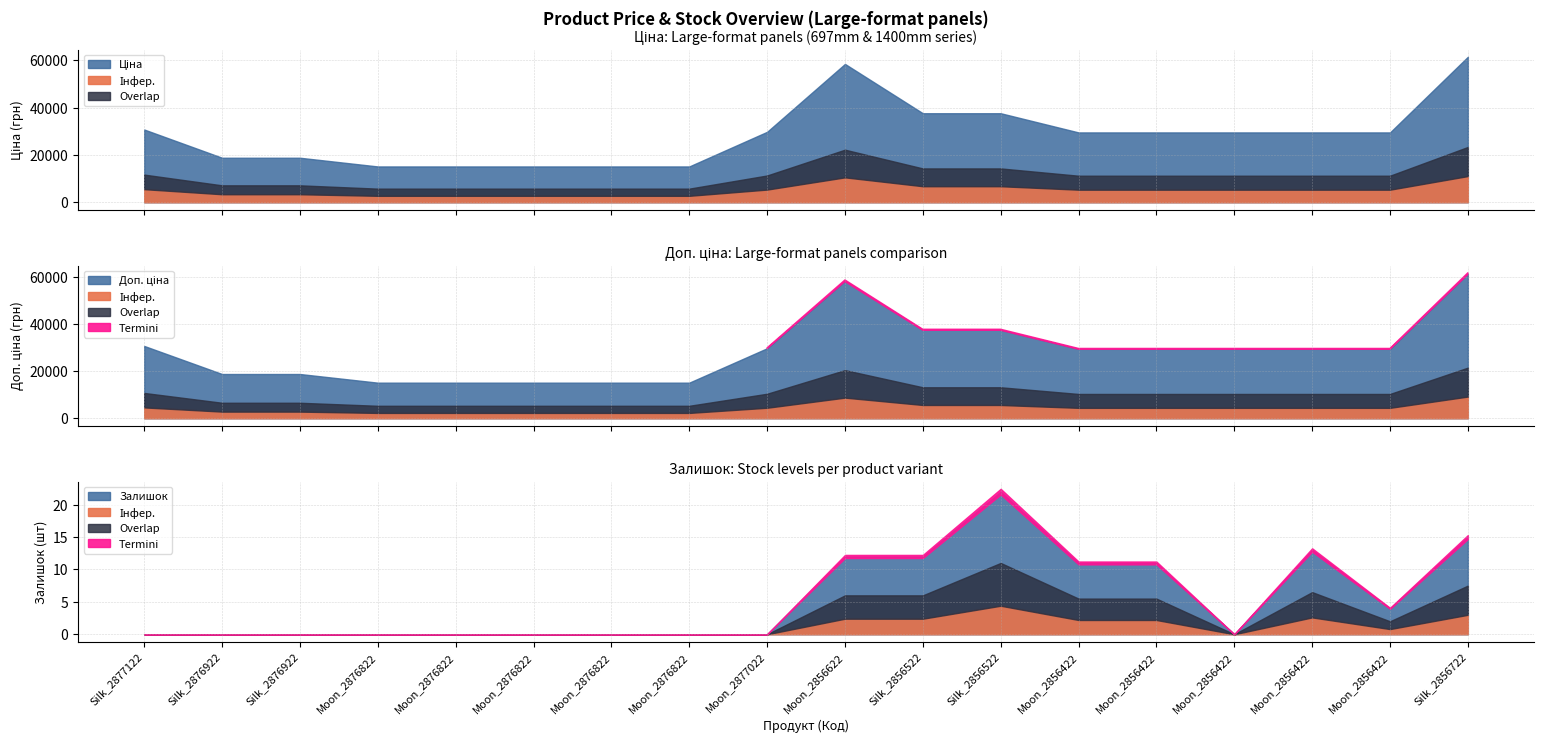

True or false: Ціна and Залишок intersect in this chart.

False